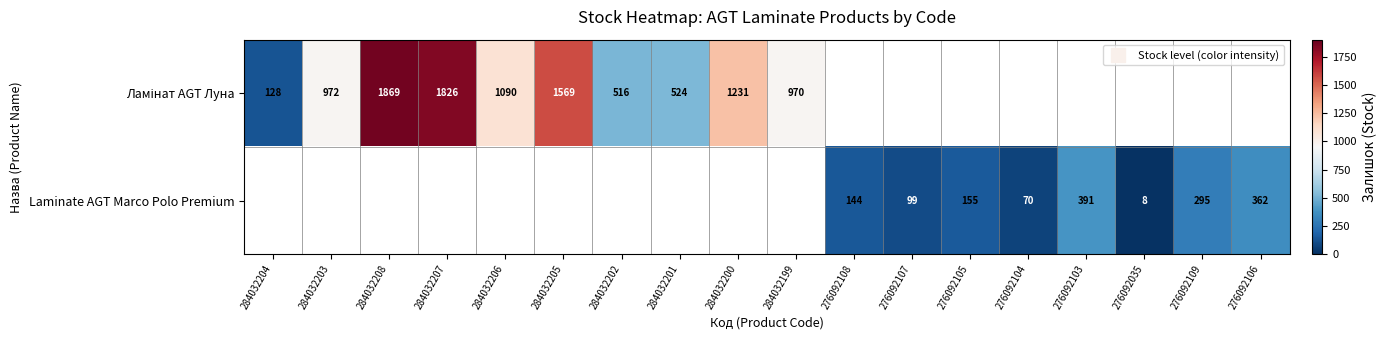

List the series in order of their overall mean, highest first.

Ламінат AGT Луна, Laminate AGT Marco Polo Premium